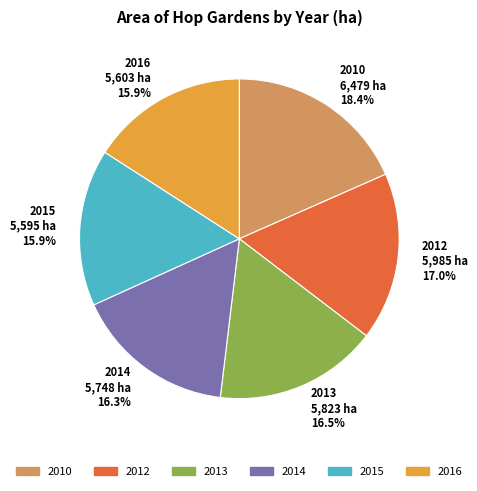

True or false: 2016 accounts for 8% of the total.

False